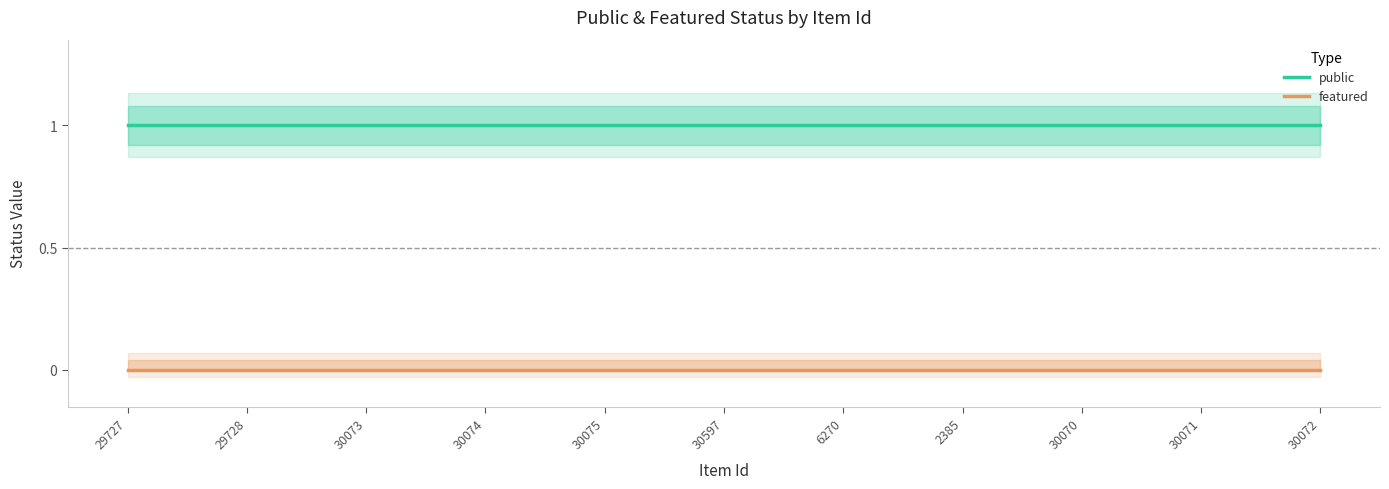

What are all the series names shown in the legend?

public, featured